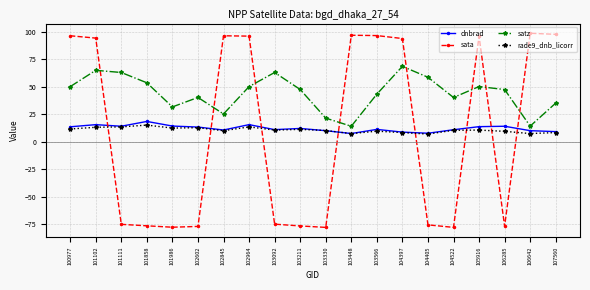

Is the value of sata at 106642 greater than the value of dnbrad at 103566?

Yes